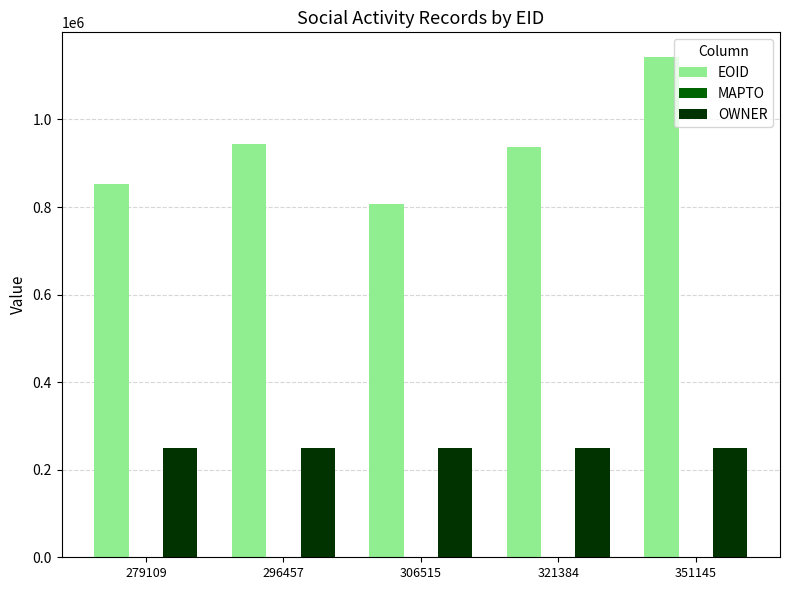

What is the sum of all EOID values?

4681317